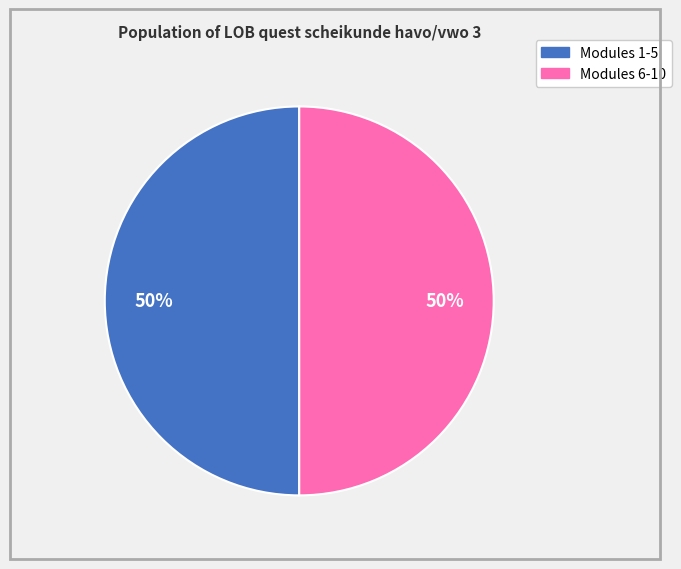

To the nearest percent, what is the average slice percentage?

50%